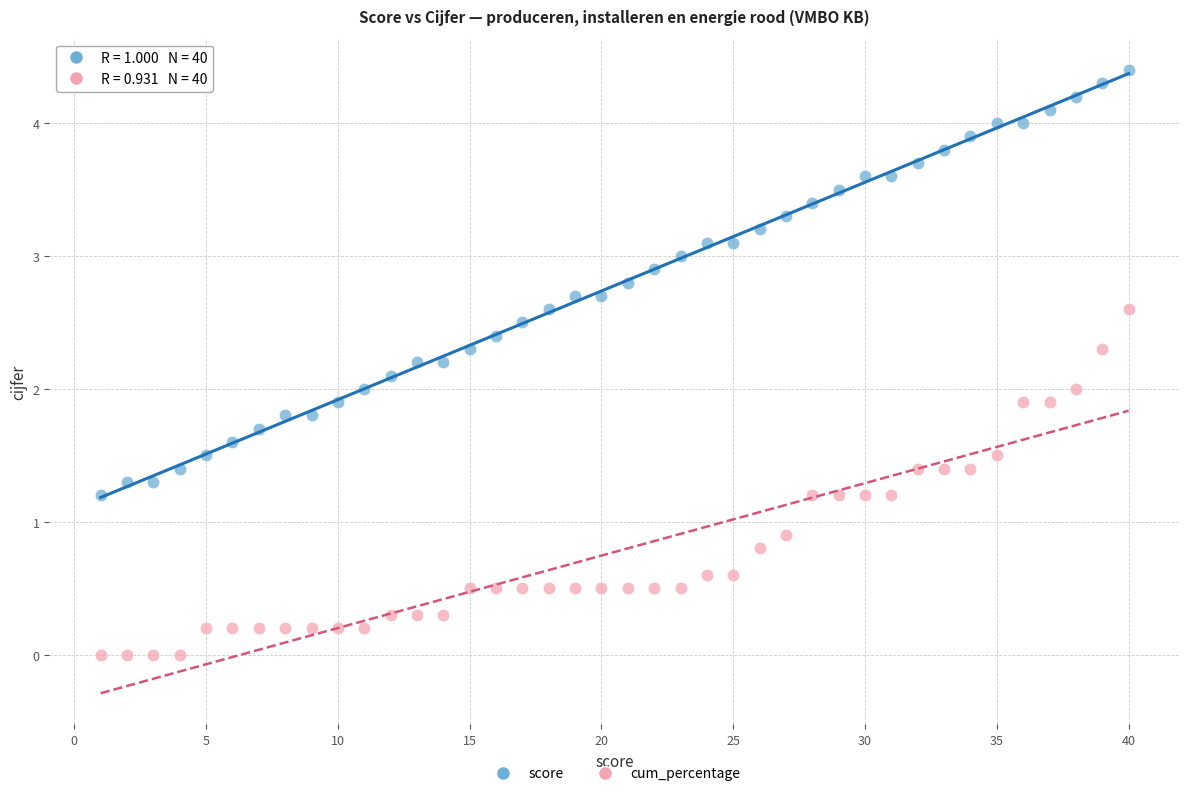

In the cum_percentage series, what Y value is closest to 1?

0.9